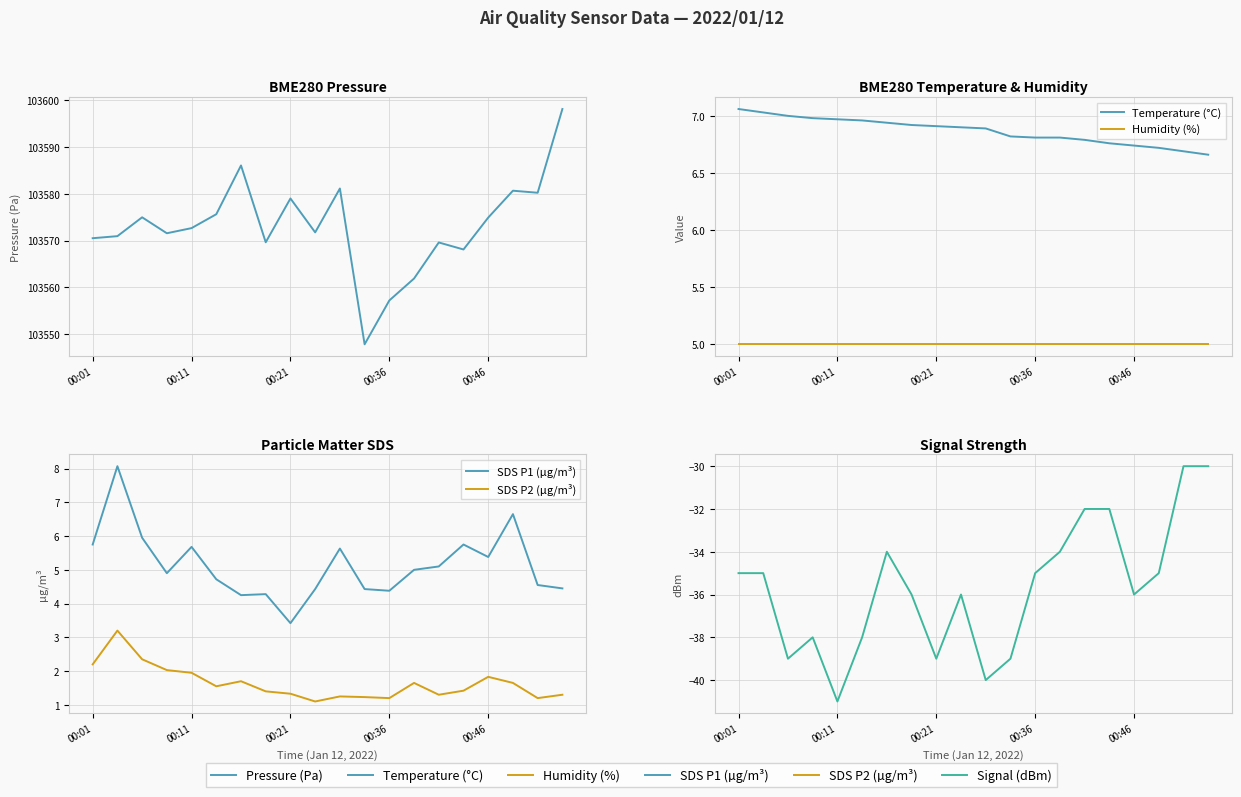

True or false: SDS P2 (µg/m³) has more than 2 interior local peaks.

True